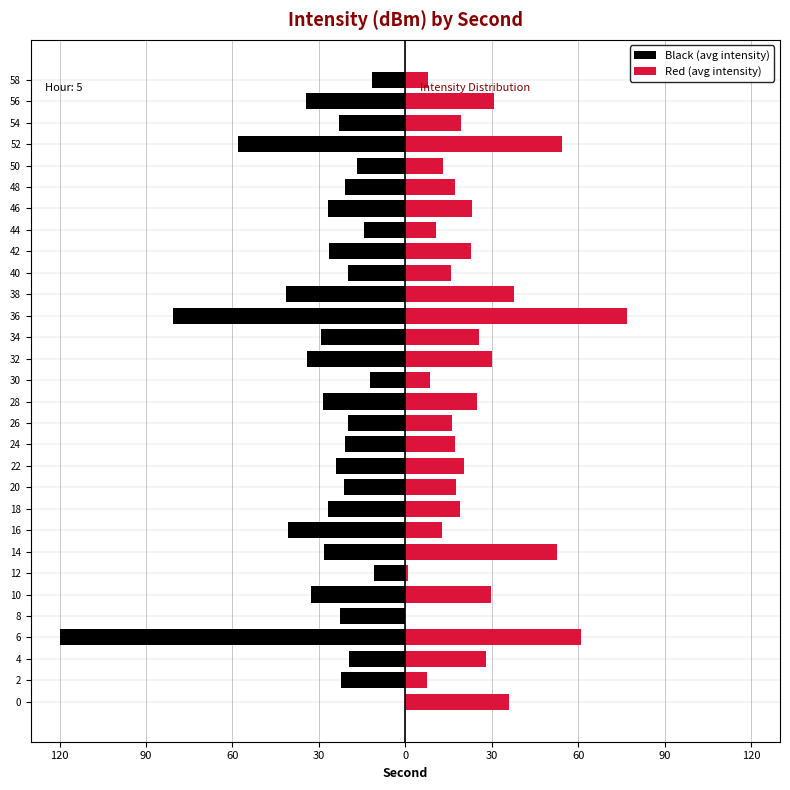

Which series has the widest spread of values?

Black (avg intensity)